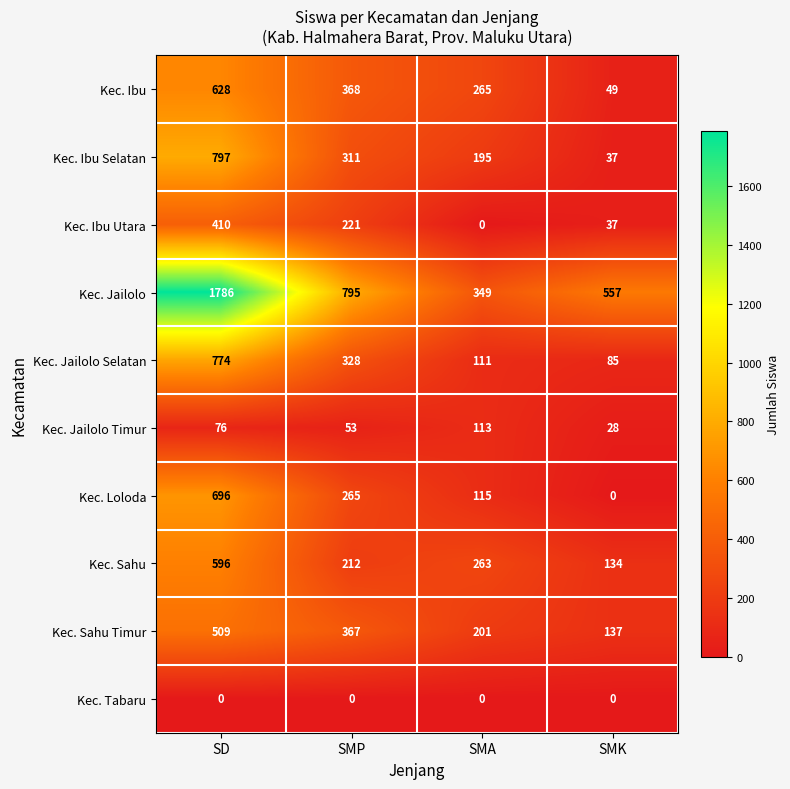

Where does the Kec. Ibu Utara series first go above 221?

SD